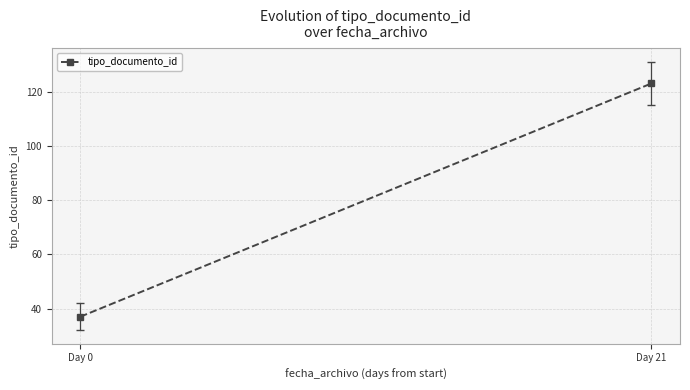

How many values are below 123?

1